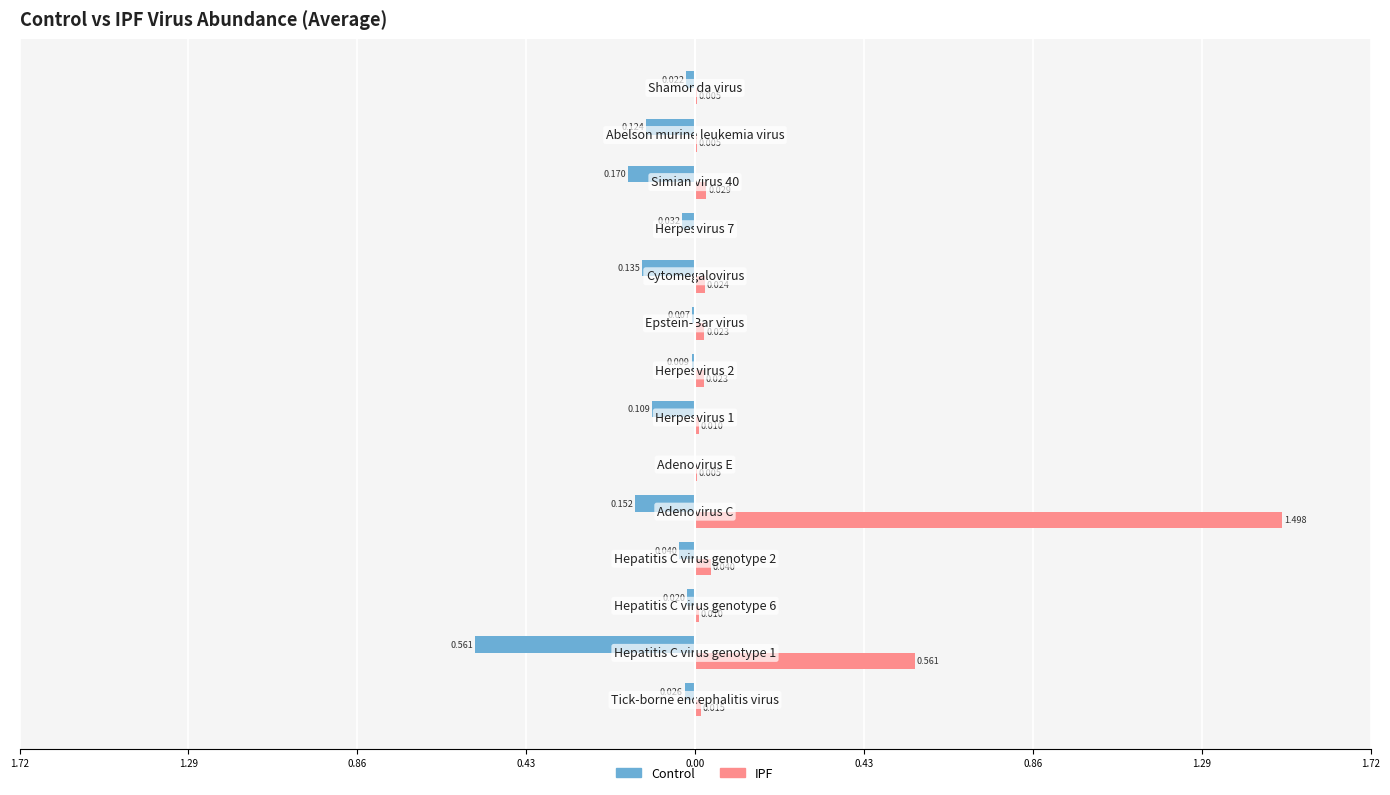

What are all the series names shown in the legend?

Control, IPF